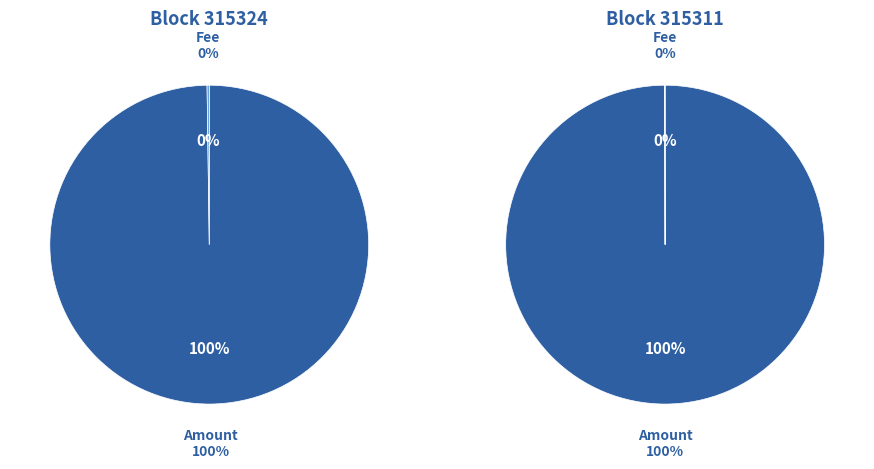

Between 315324 and 315311, which is larger?

315311